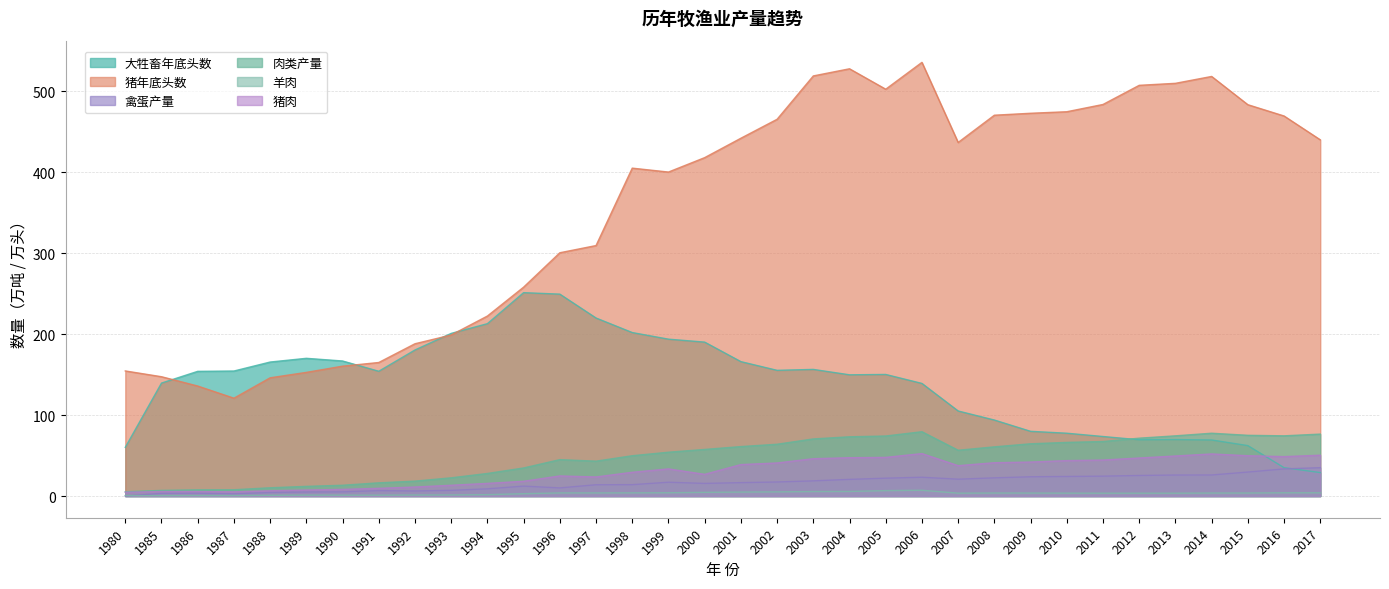

What is the maximum value for 猪年底头数?

535.9